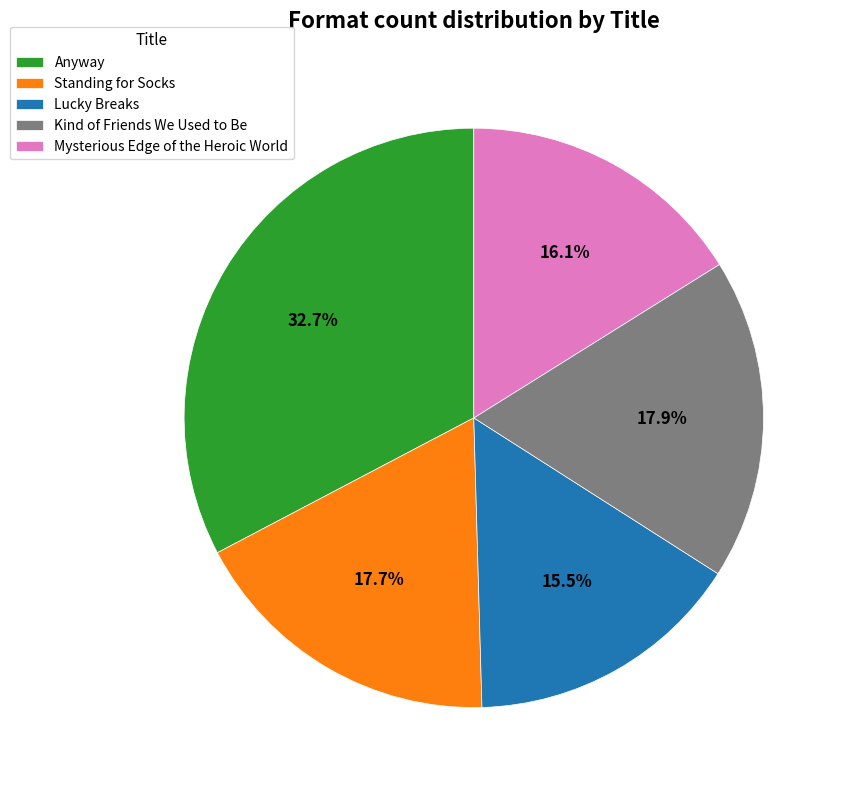

Combined, do Kind of Friends We Used to Be and Mysterious Edge of the Heroic World account for over 50%?

No